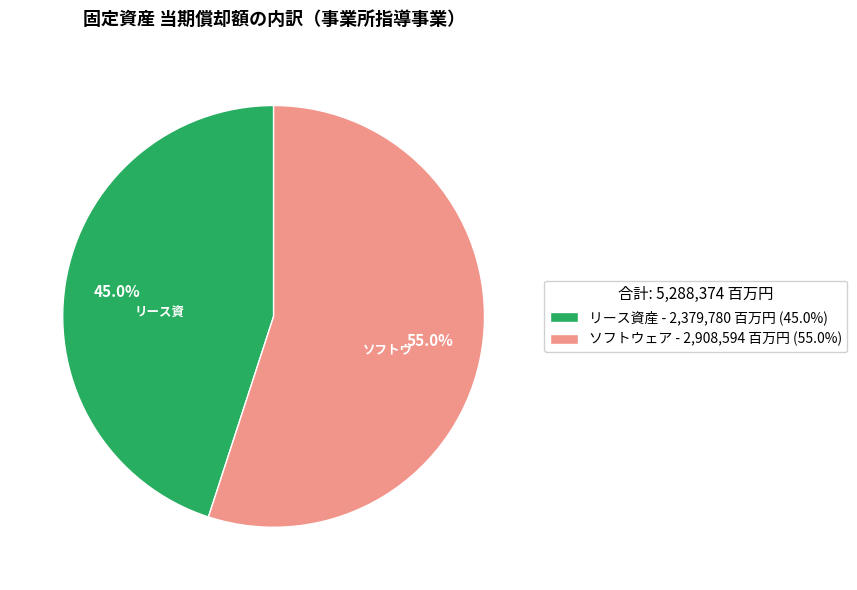

Rank the categories by value from lowest to highest.

リース資産 - 2,379,780 百万円 (45.0%), ソフトウェア - 2,908,594 百万円 (55.0%)